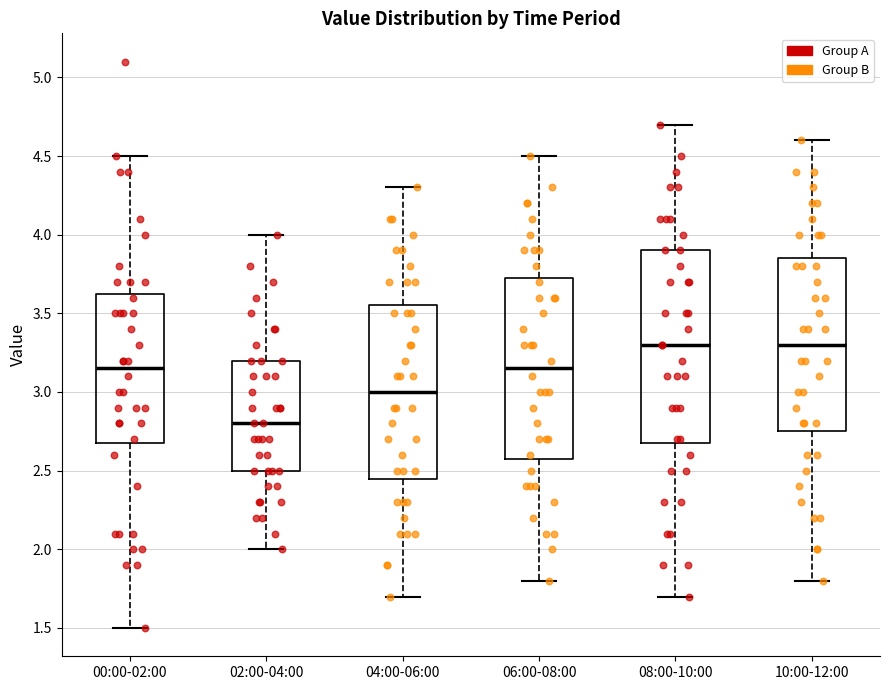

Reading left to right, transcribe this box plot: for each box, give where its median line is, the range the box spans, and where its two whiskers end, as read against the y-axis. The values are not printed on the chart, so give them approximately, as read against the axis.

00:00-02:00: median 3.15, box 2.70 to 3.65, whiskers 1.50 to 4.50
02:00-04:00: median 2.80, box 2.50 to 3.20, whiskers 2.00 to 4.00
04:00-06:00: median 3.00, box 2.45 to 3.55, whiskers 1.70 to 4.30
06:00-08:00: median 3.15, box 2.60 to 3.75, whiskers 1.80 to 4.50
08:00-10:00: median 3.30, box 2.70 to 3.90, whiskers 1.70 to 4.70
10:00-12:00: median 3.30, box 2.75 to 3.85, whiskers 1.80 to 4.60